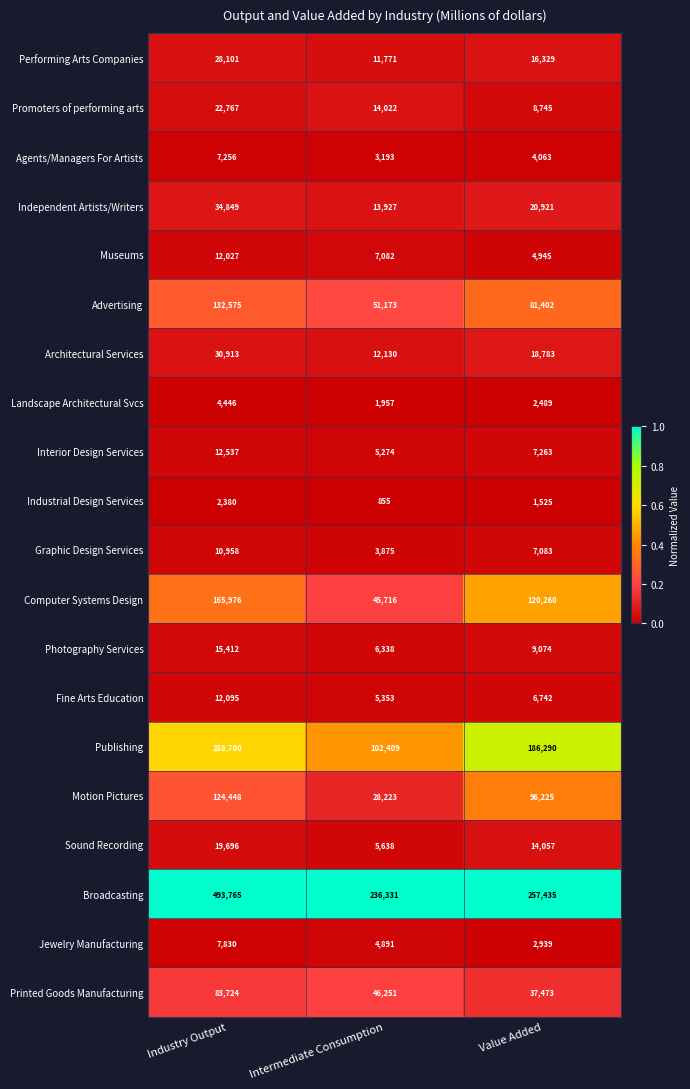

Count the Independent Artists/Writers values in the range 13927 to 34849.

3